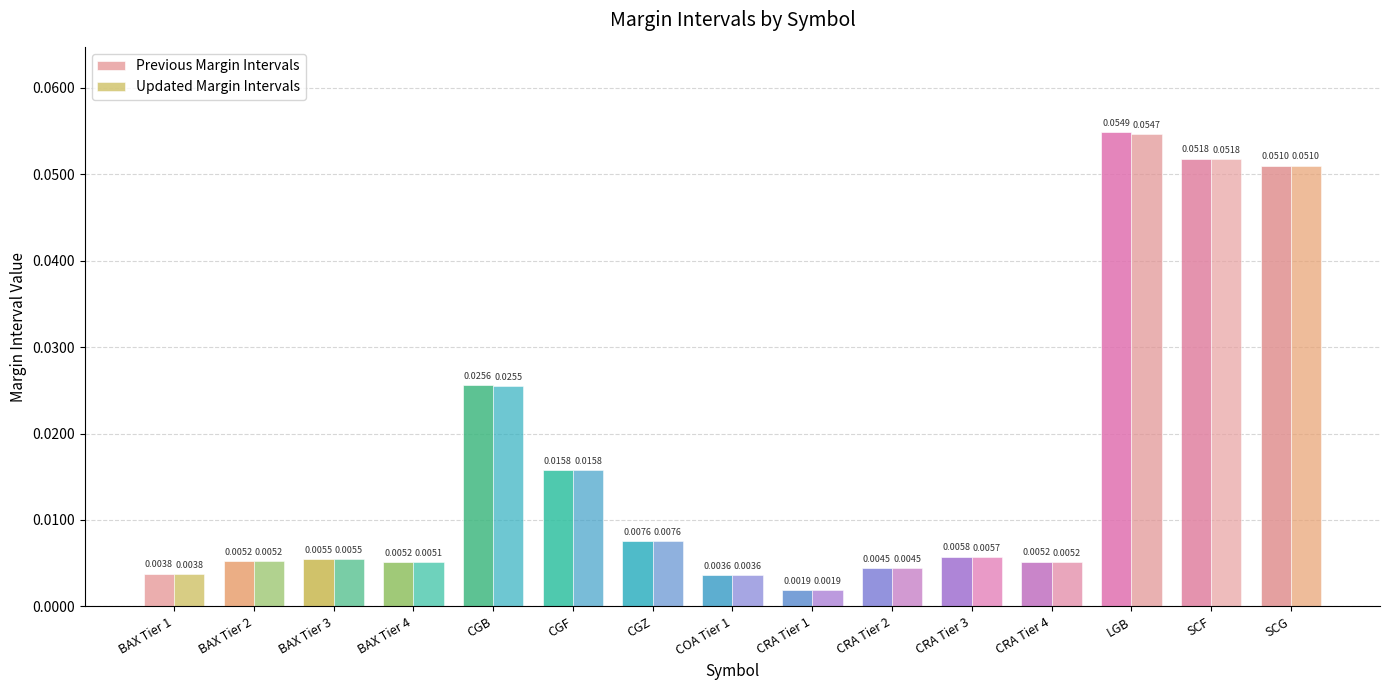

What is the difference between the Previous Margin Intervals values at CRA Tier 2 and LGB?

0.1